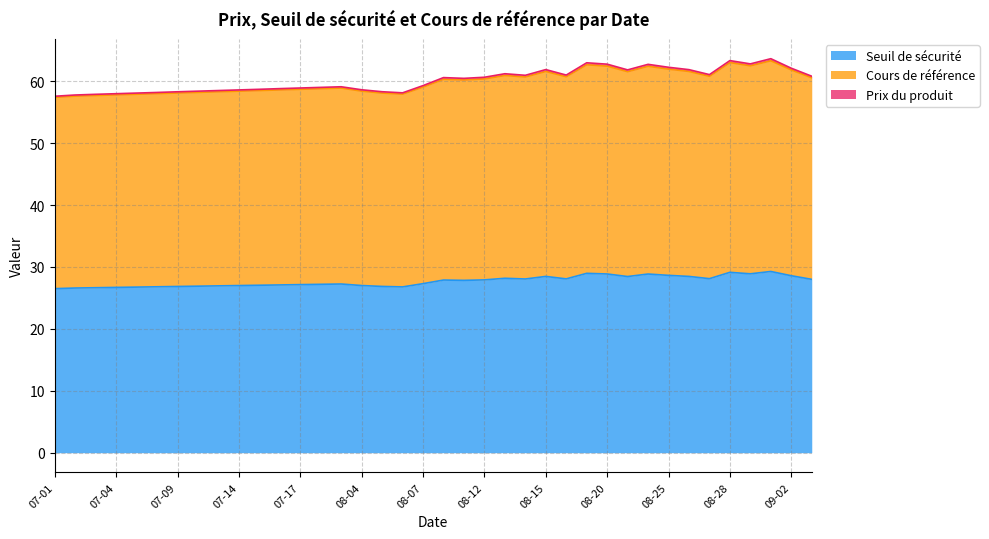

Which series has the widest spread of values?

Prix du produit